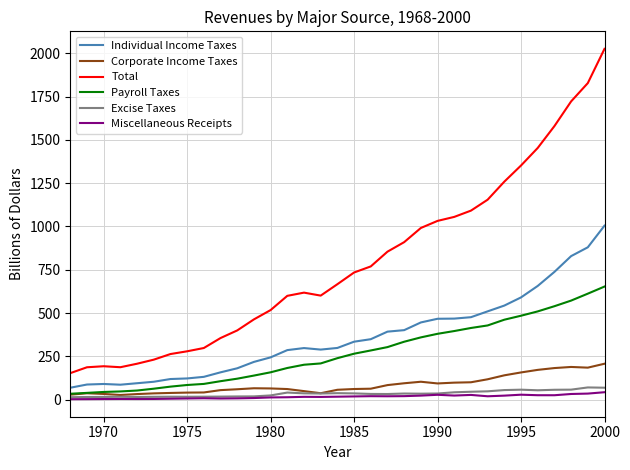

Which series has the largest total across all categories?

Total